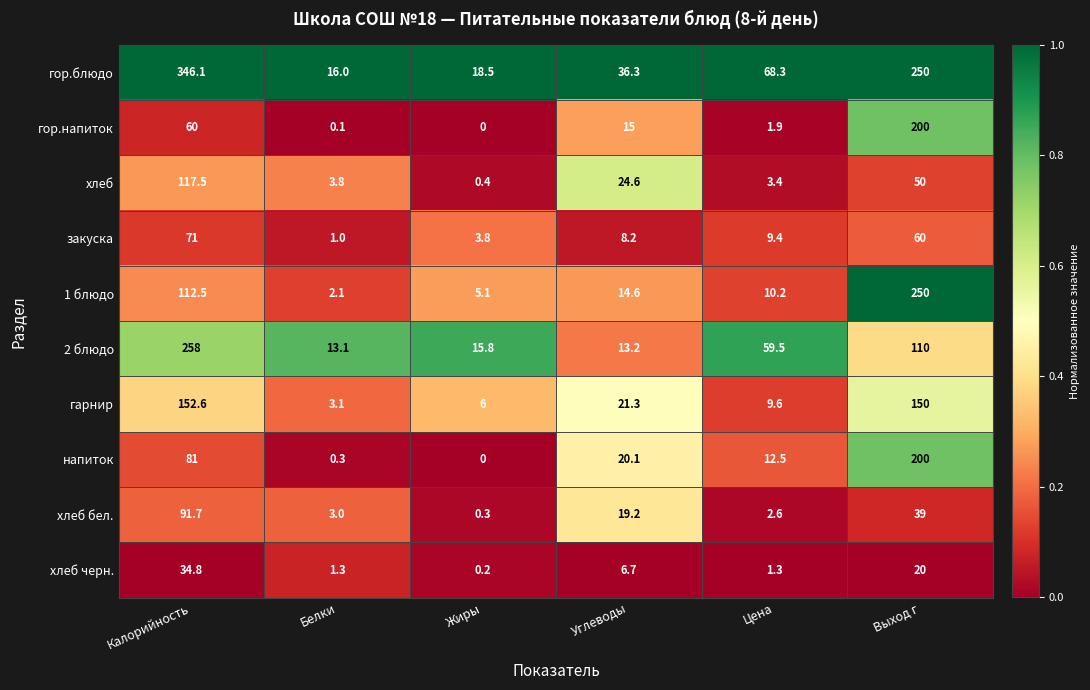

What is the average value of the закуска series?

25.6